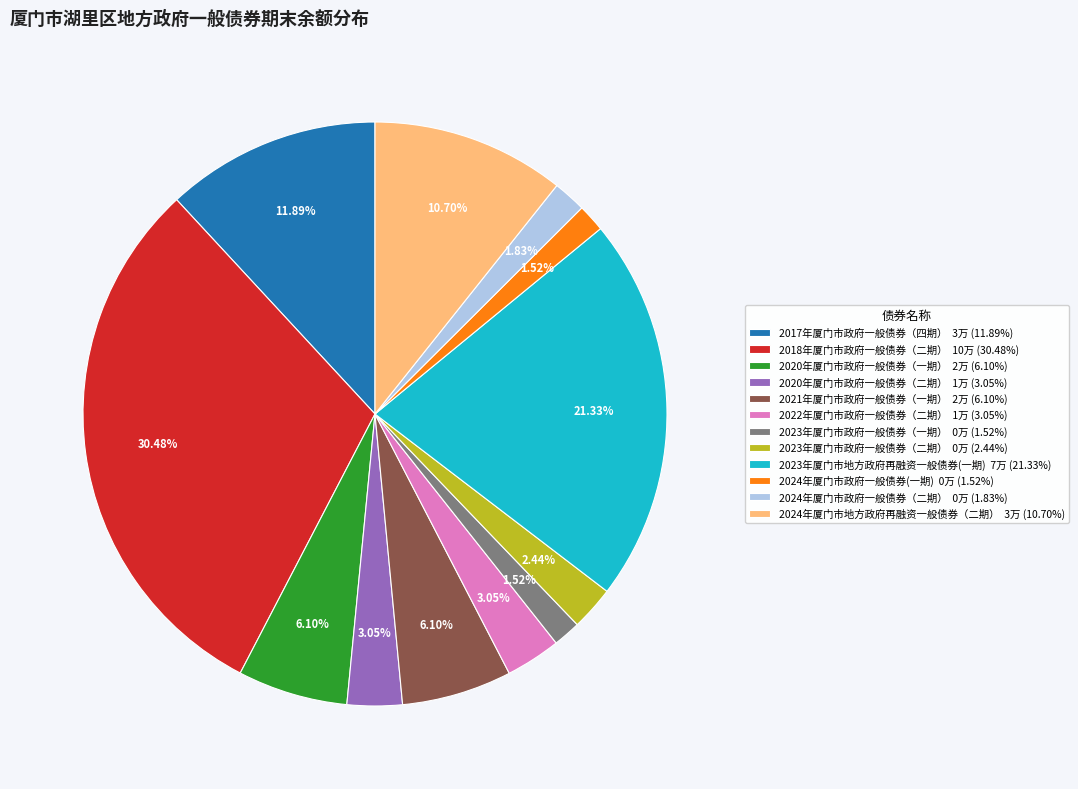

To the nearest percent, what is the average slice percentage?

8%